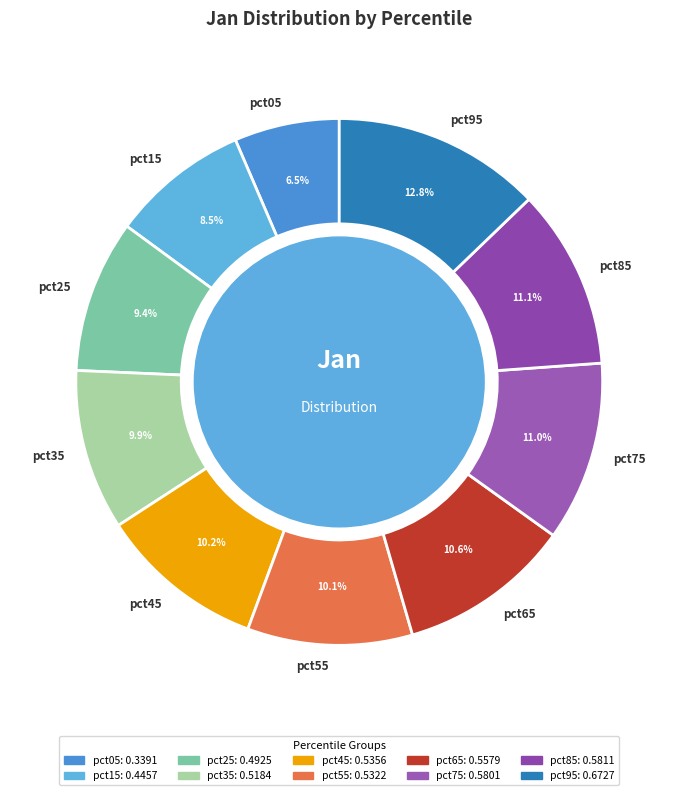

Combined, what portion of the pie is pct45 and pct15?

18.7%